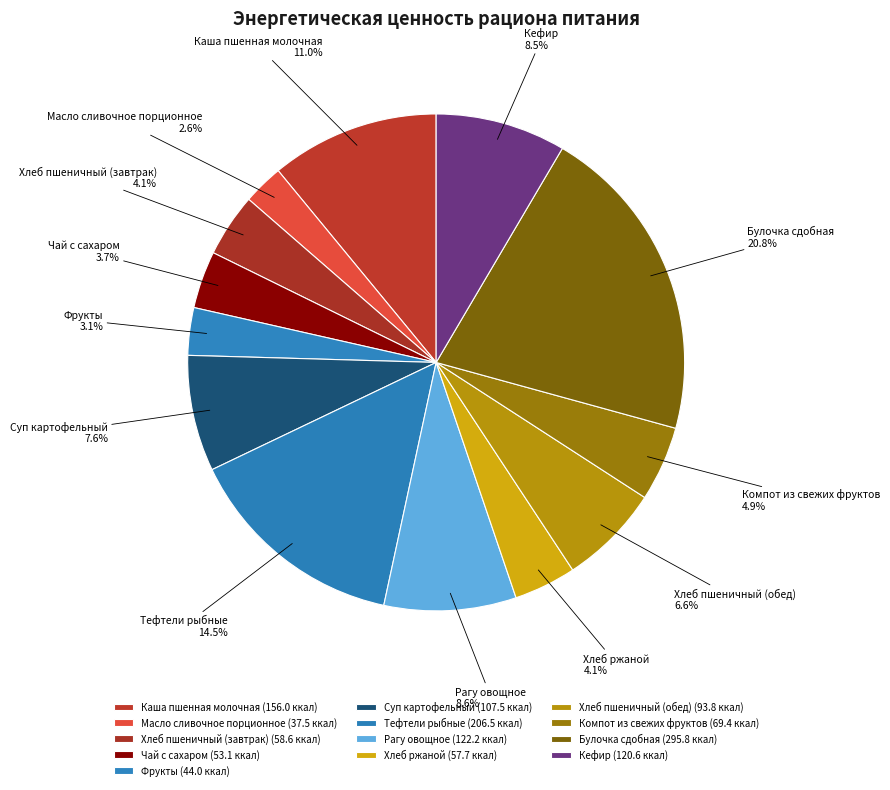

Is Суп картофельный the majority of the pie?

No